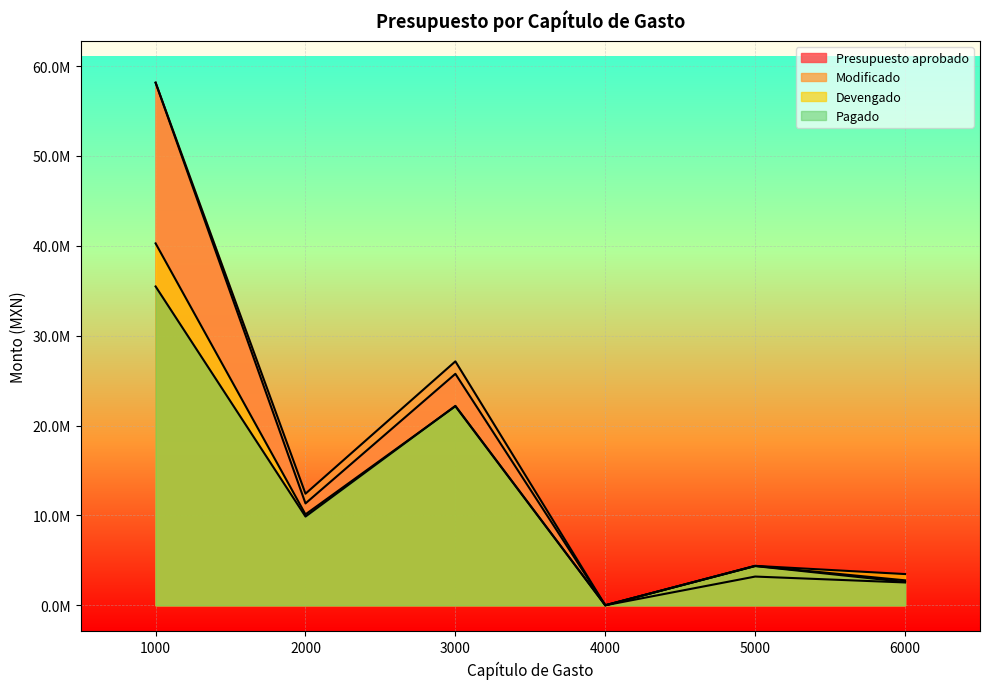

How many lines are shown in the chart?

4